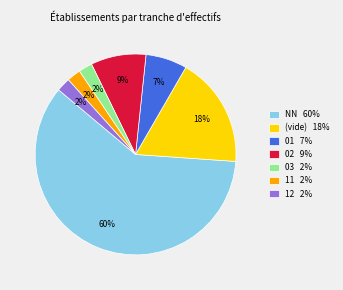

Approximately how many times larger is the value at 12 2% compared to 11 2%?

1.0